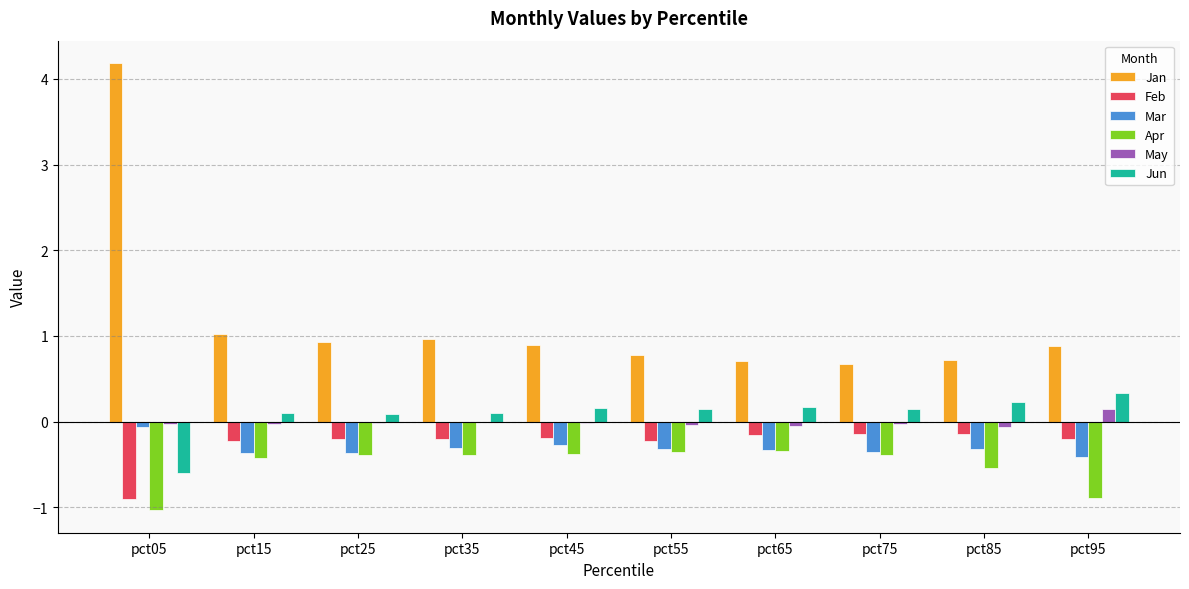

How many groups of bars are there?

10